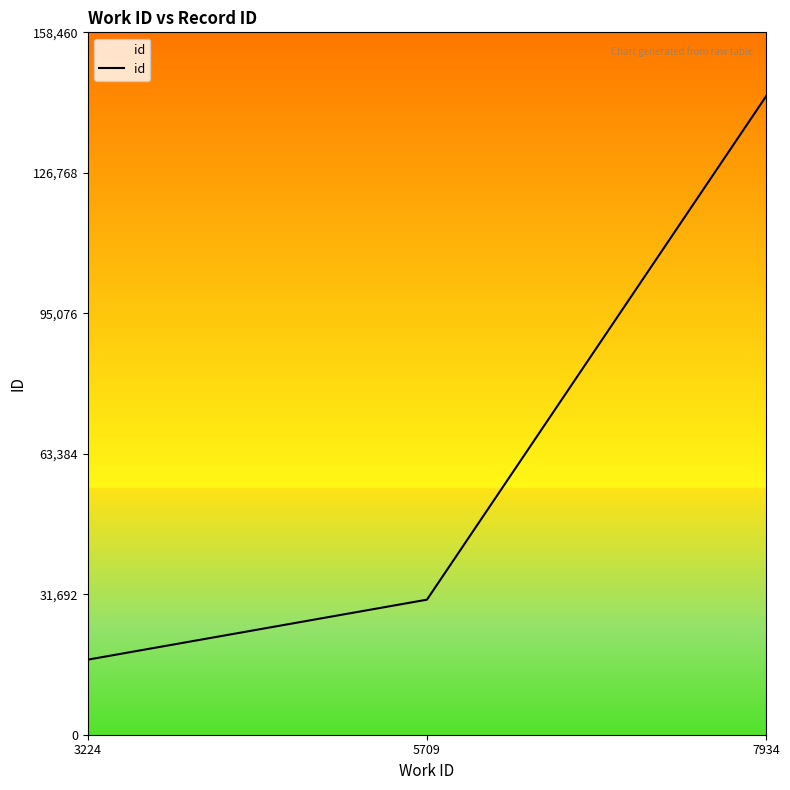

How many series are shown in this chart?

1